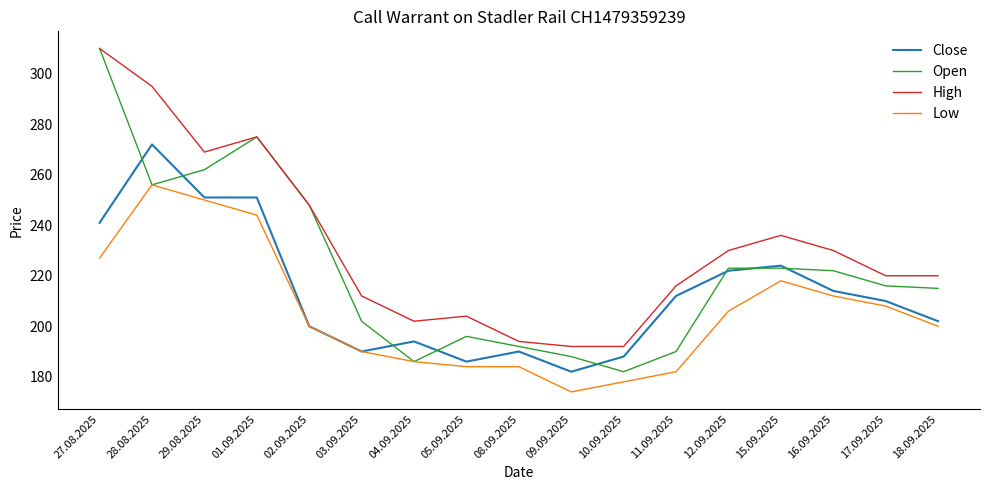

Between which two adjacent categories do Close and Open first intersect?

27.08.2025 and 28.08.2025